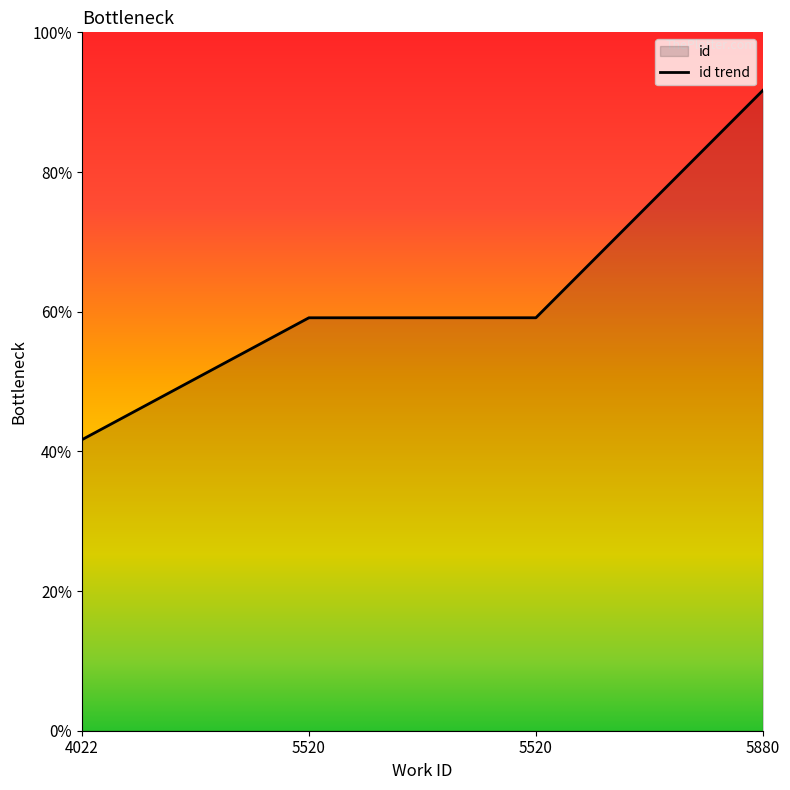

Which has a higher value, 5880 or 5520?

5880